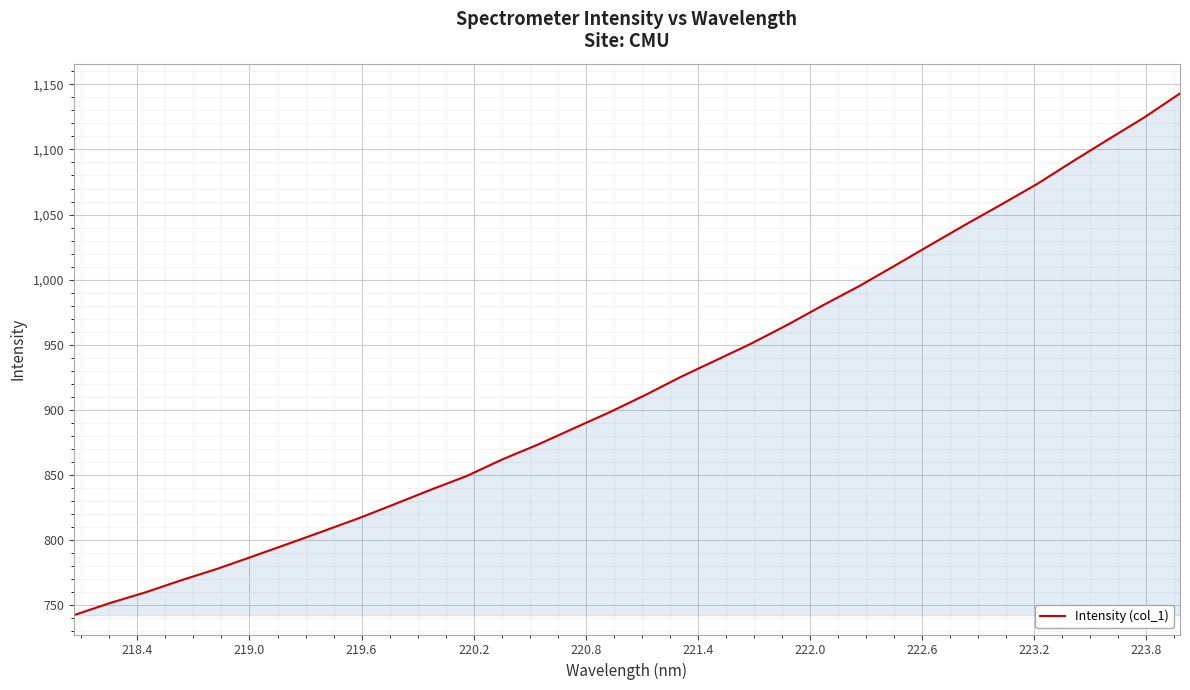

Does the chart display data point markers on the line(s)?

No